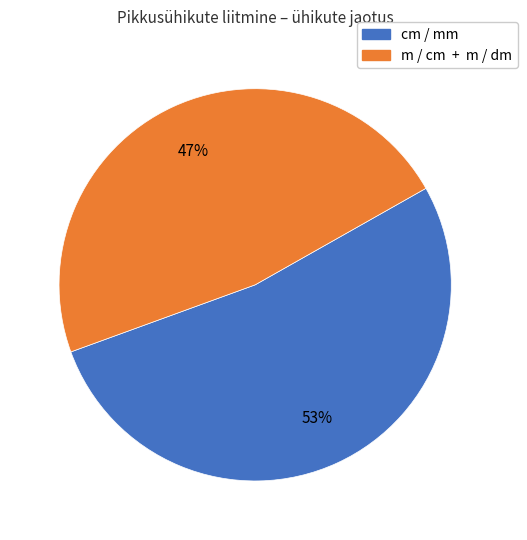

Is there a majority slice in this chart?

Yes